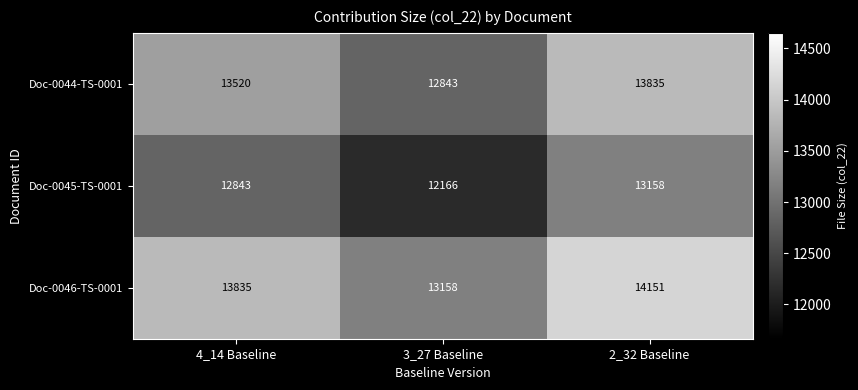

What is the average value of the Doc-0044-TS-0001 series?

13399